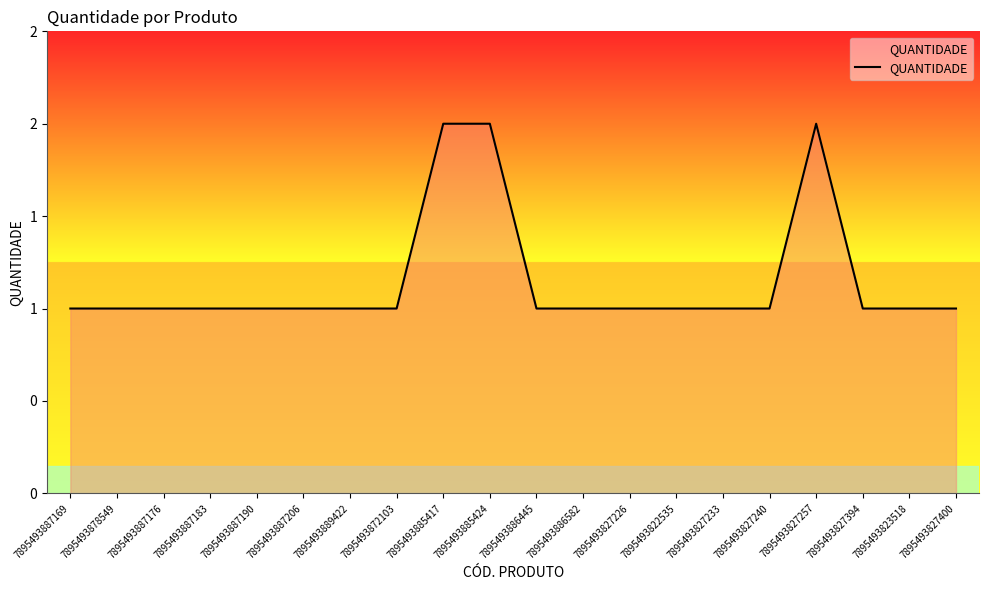

Read the value at 7895493872103.

1